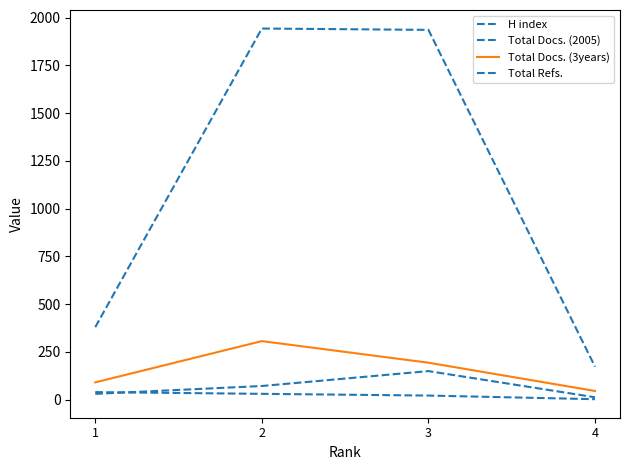

Is this an area chart (filled region under the line)?

No